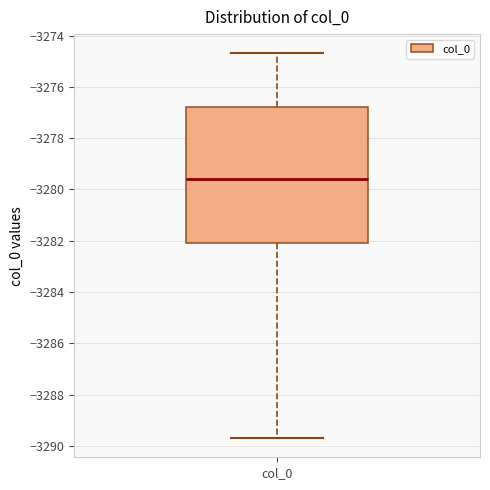

Where is the lower edge of the box for col_0 on the y-axis? The values are not printed on the chart, so give them approximately, as read against the axis.

-3282.0